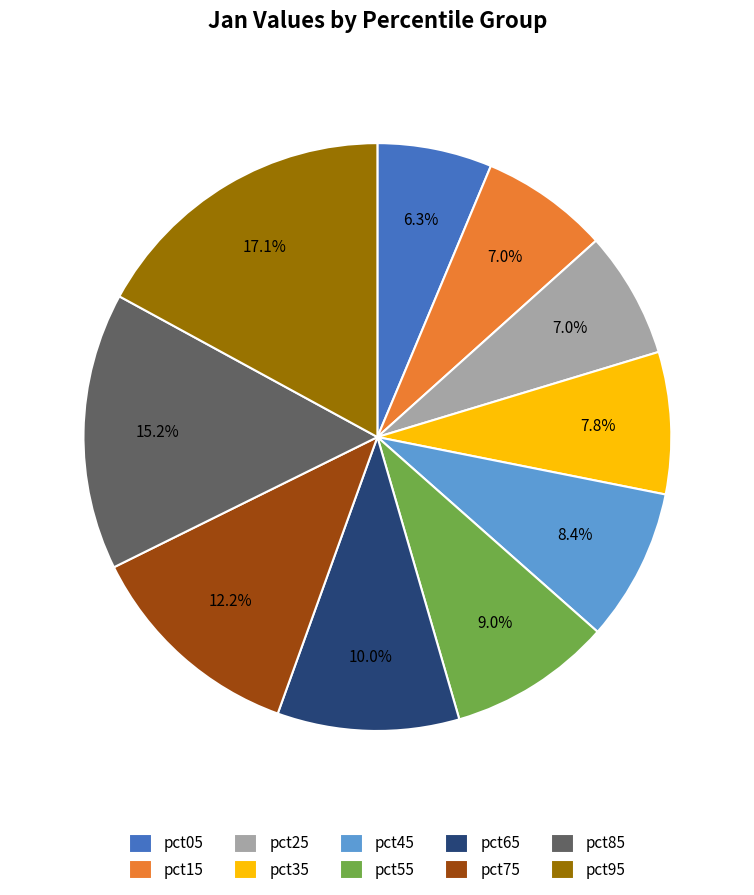

Count the number of slices in the pie.

10